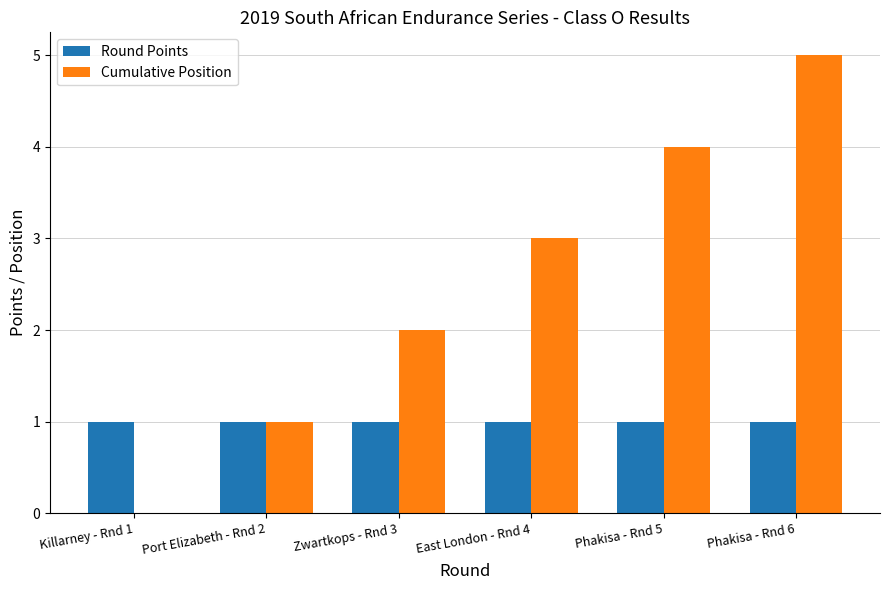

What is the sum of all Cumulative Position values?

15